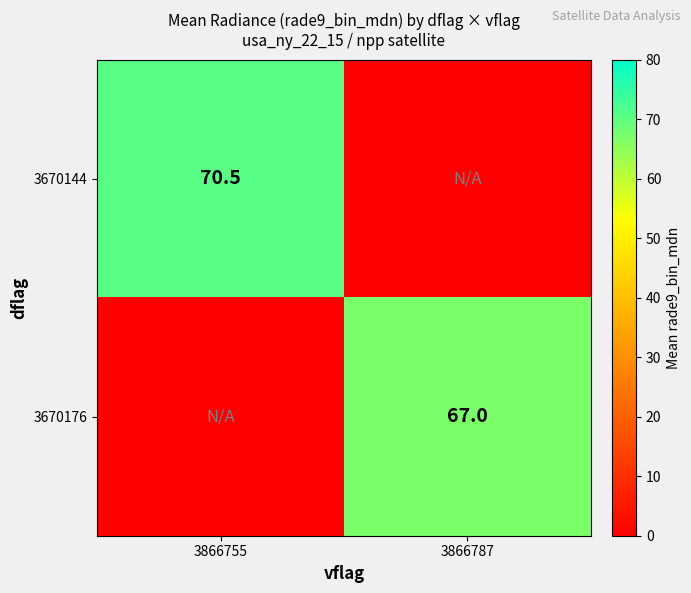

The 3670144 series shows 95.7 at 3866755. True or false?

False